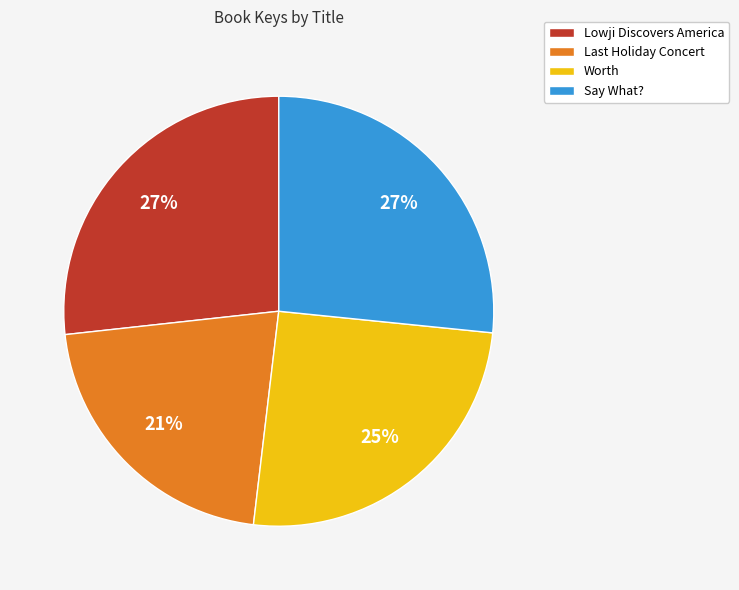

Which has a higher value, Say What? or Worth?

Say What?